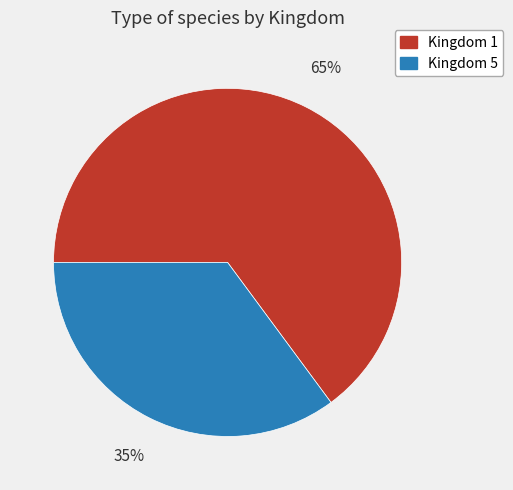

To the nearest percent, what is the average slice percentage?

50%